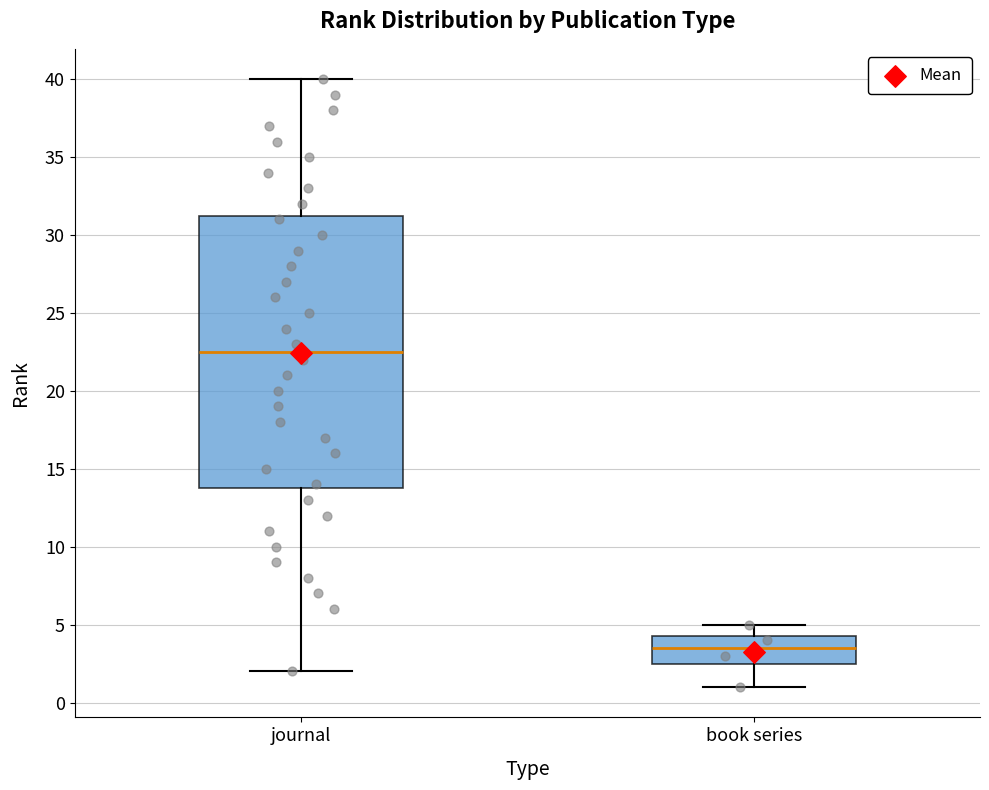

Reading left to right, read every box against the y-axis: the position of its median line, the range the box covers, and the ends of its whiskers. The values are not printed on the chart, so give them approximately, as read against the axis.

journal: median 22.5, box 14.0 to 31.5, whiskers 2.0 to 40.0
book series: median 3.5, box 2.5 to 4.5, whiskers 1.0 to 5.0